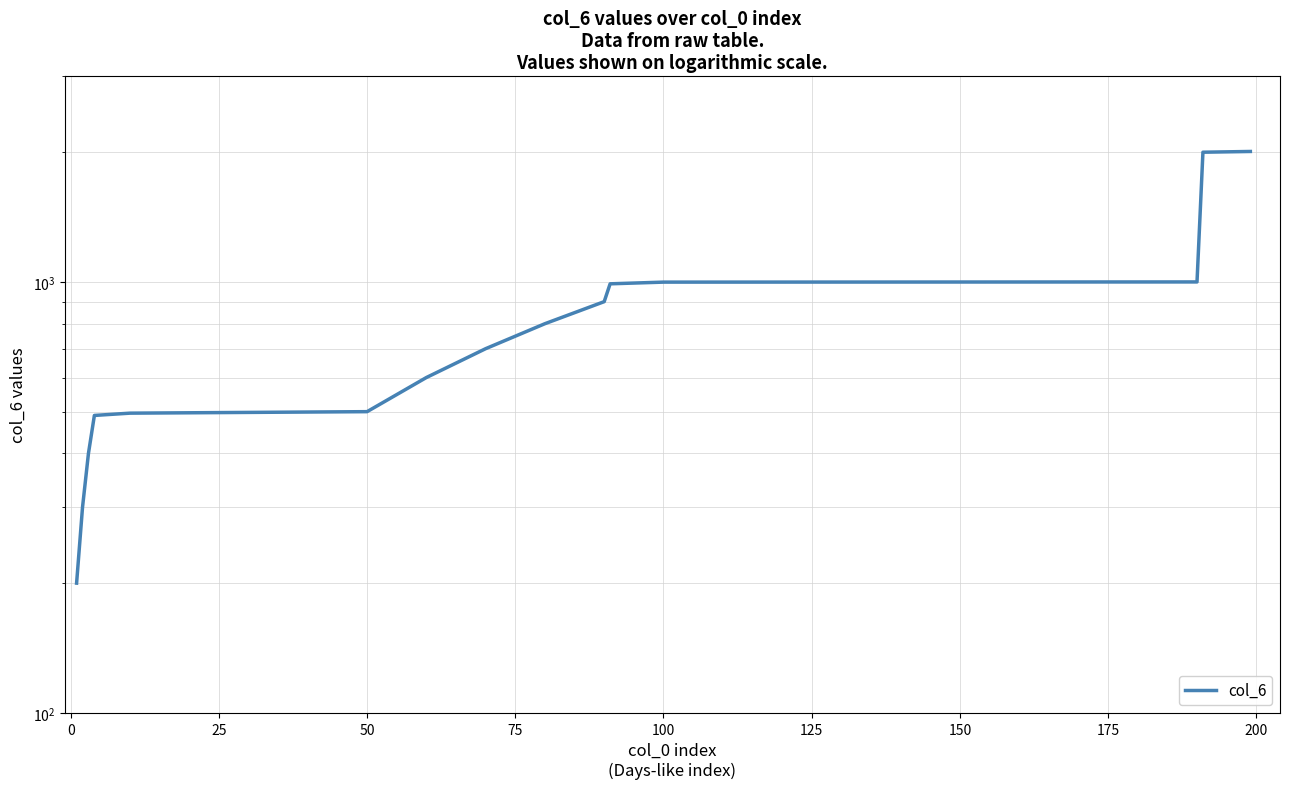

Reading left to right, what are all the values shown in this chart?

200	300	400	490	491	492	493	494	495	496	497	498	499	500	600	700	800	900	990	991	992	993	994	995	996	997	998	999	1000	2000	2001	2002	2003	2004	2005	2006	2007	2008